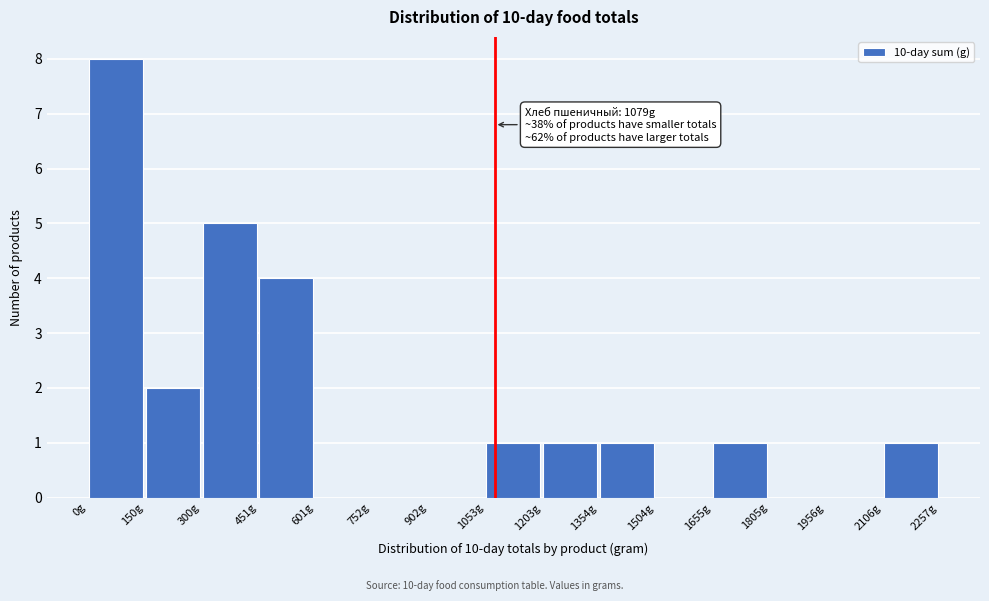

Over which range of the x-axis is the bar tallest?

0 to 160